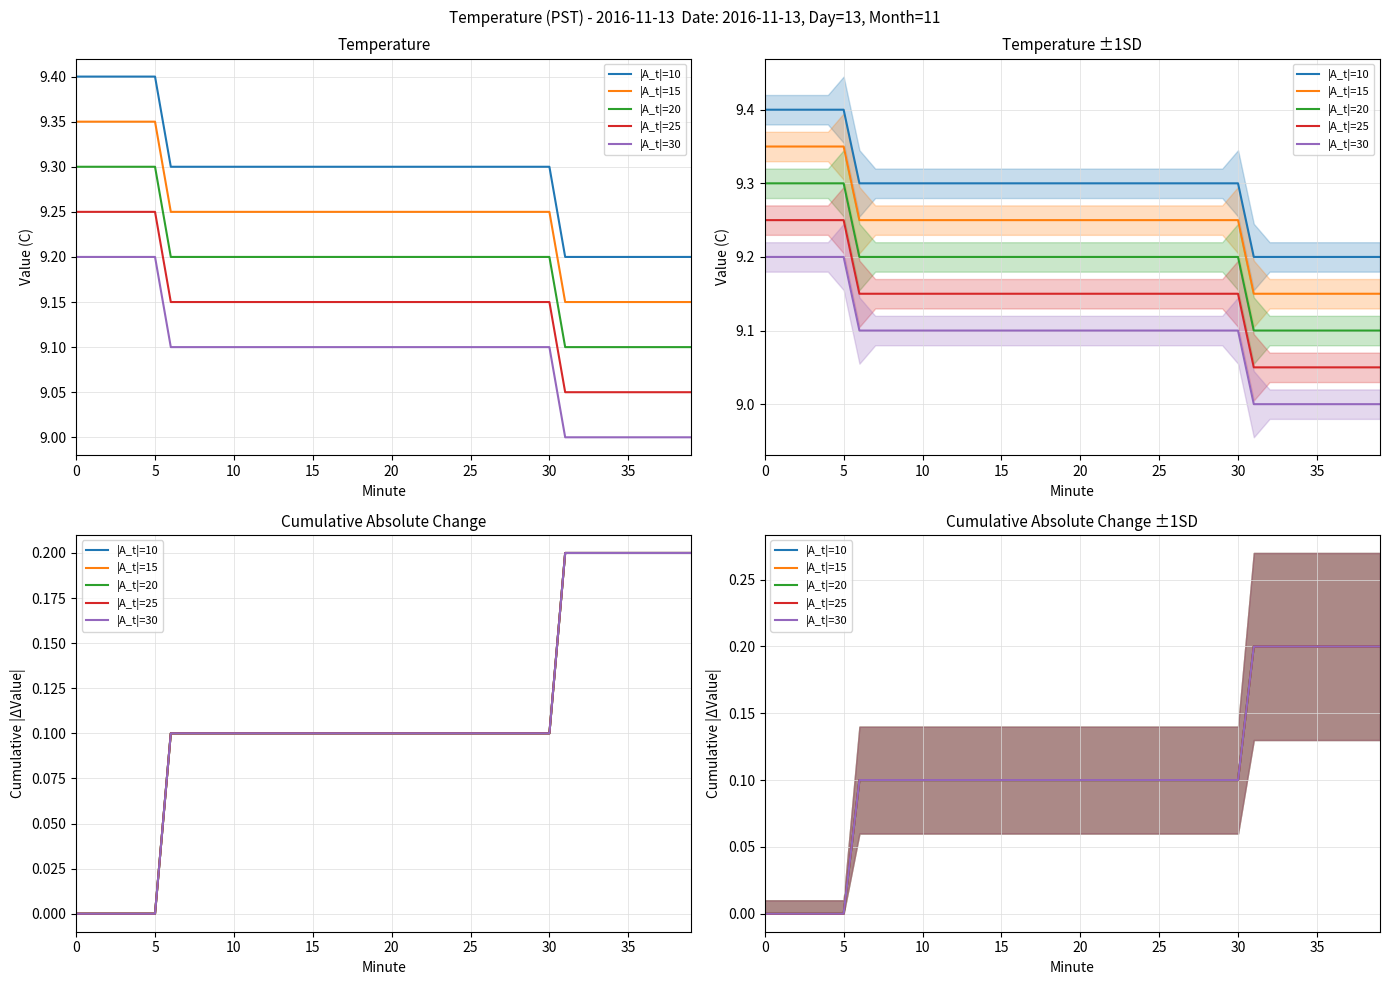

True or false: |A_t|=20 has more than 2 points higher than both neighbors.

False